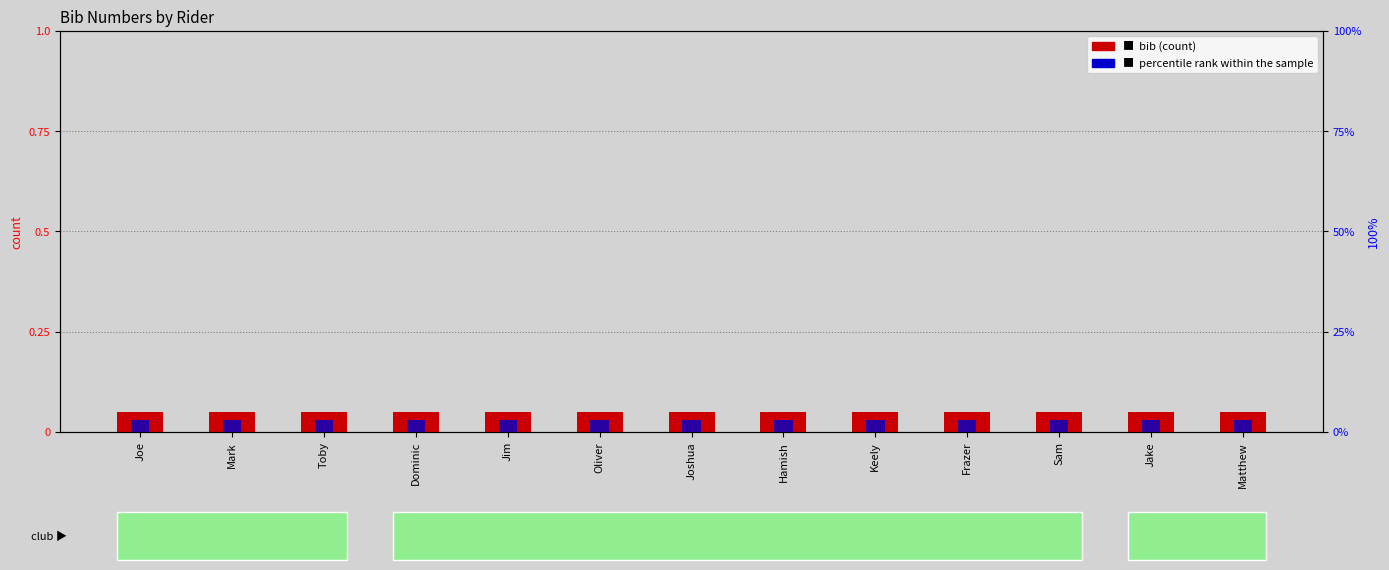

Reading left to right, transcribe all the data shown in this chart.

bib (count): Joe=0.1	Mark=0.1	Toby=0.1	Dominic=0.1	Jim=0.1	Oliver=0.1	Joshua=0.1	Hamish=0.1	Keely=0.1	Frazer=0.1	Sam=0.1	Jake=0.1	Matthew=0.1
percentile rank within the sample: Joe=0.0	Mark=0.0	Toby=0.0	Dominic=0.0	Jim=0.0	Oliver=0.0	Joshua=0.0	Hamish=0.0	Keely=0.0	Frazer=0.0	Sam=0.0	Jake=0.0	Matthew=0.0